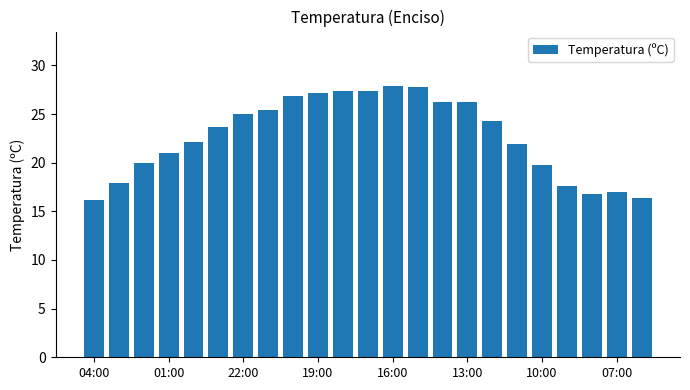

What is the value of the 2nd bar from the left?

17.9